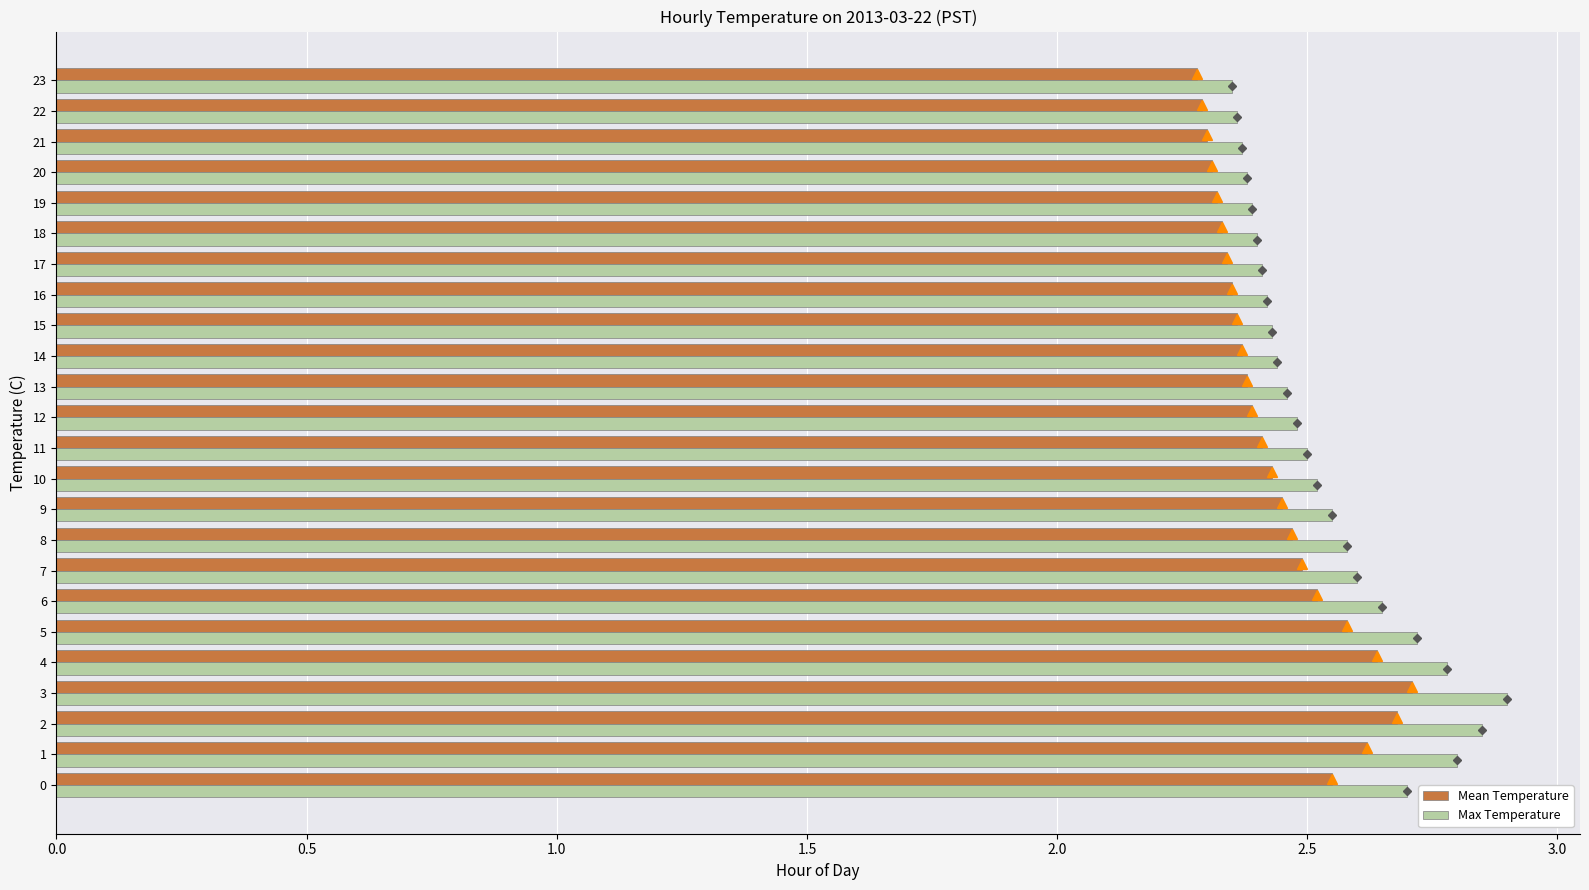

The Mean Temperature series shows 3.5 at 14. True or false?

False